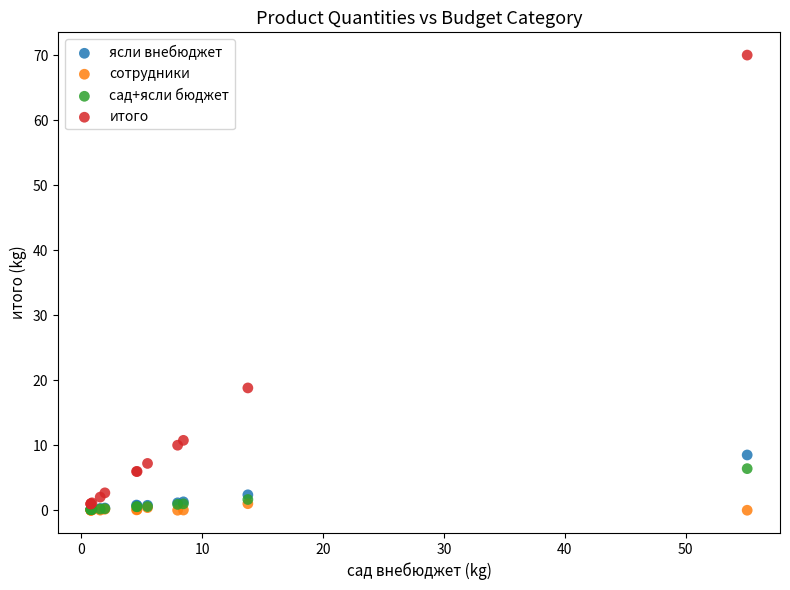

What are all the series names shown in the legend?

ясли внебюджет, сотрудники, сад+ясли бюджет, итого